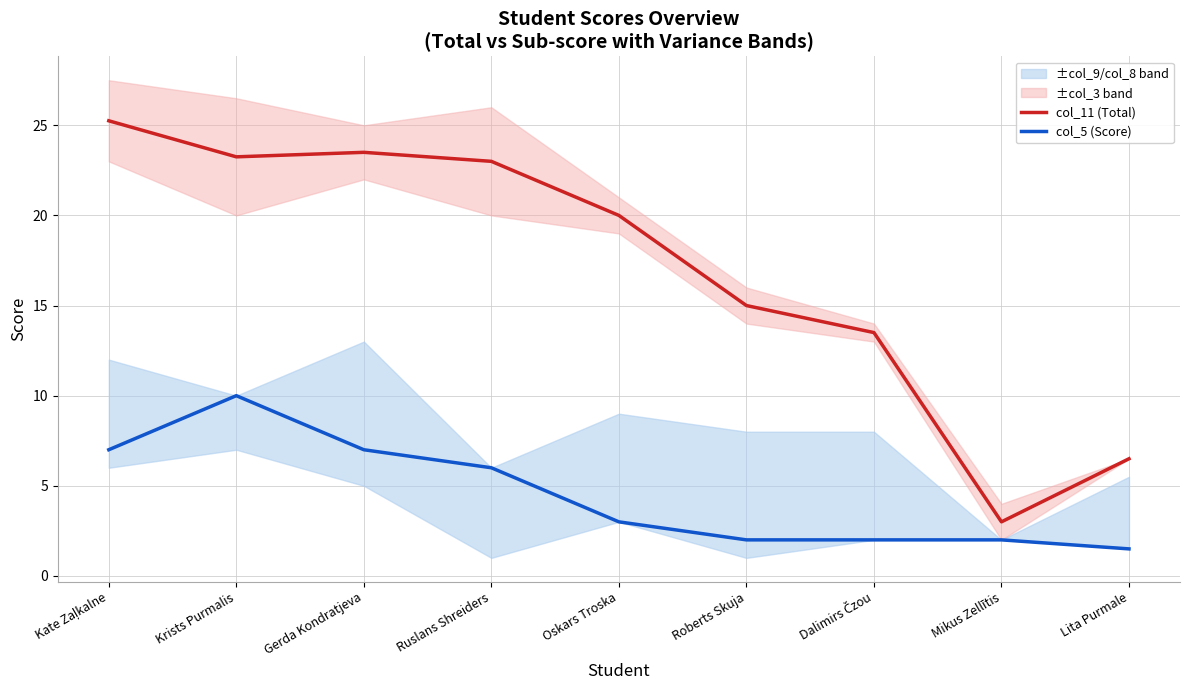

What is the total value across all series at Kate Zaļkalne?

32.2